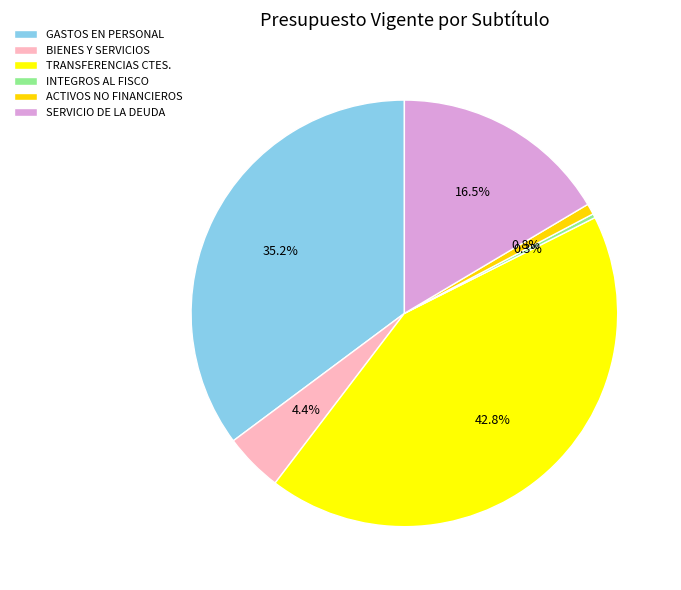

Rank the categories by value from highest to lowest.

TRANSFERENCIAS CTES., GASTOS EN PERSONAL, SERVICIO DE LA DEUDA, BIENES Y SERVICIOS, ACTIVOS NO FINANCIEROS, INTEGROS AL FISCO